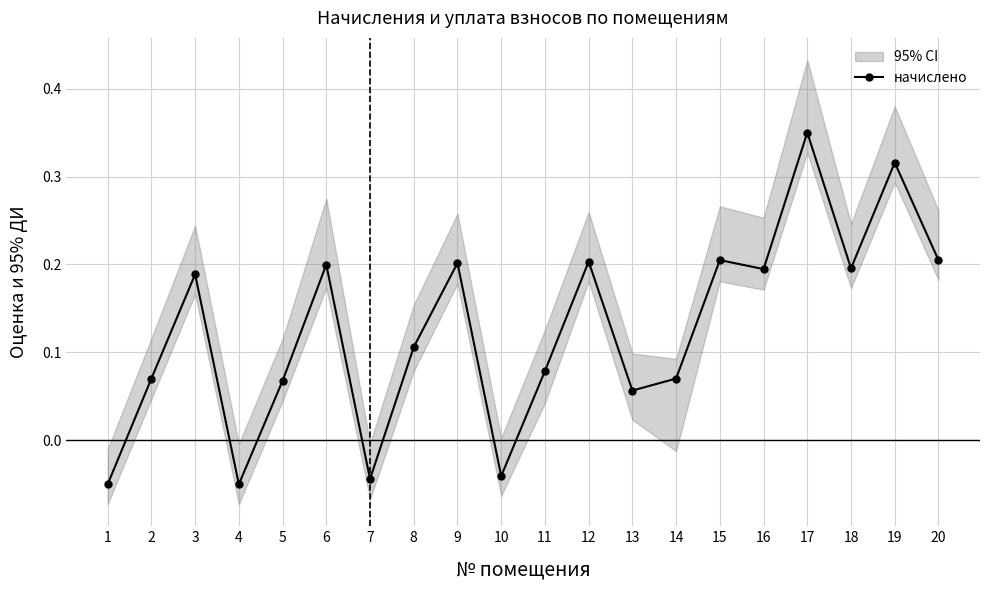

What is the value of the 19th point from the left?

0.3